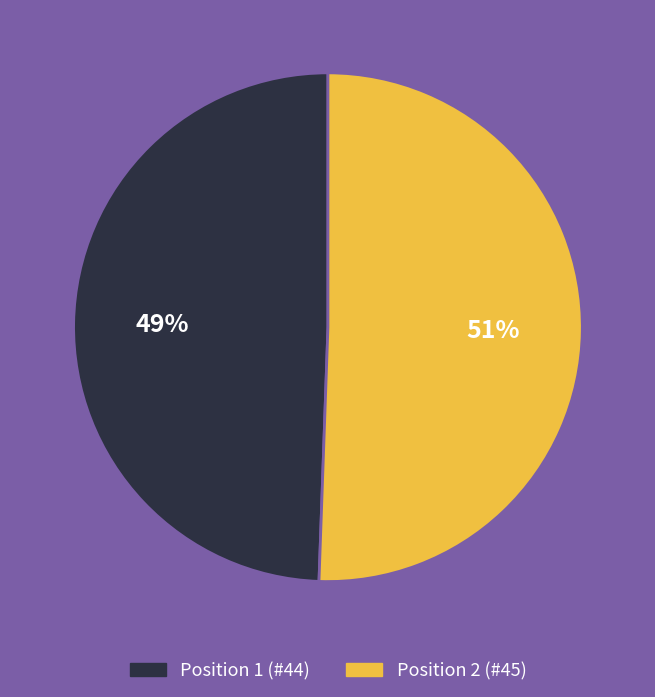

To the nearest percent, what is the average slice percentage?

50%